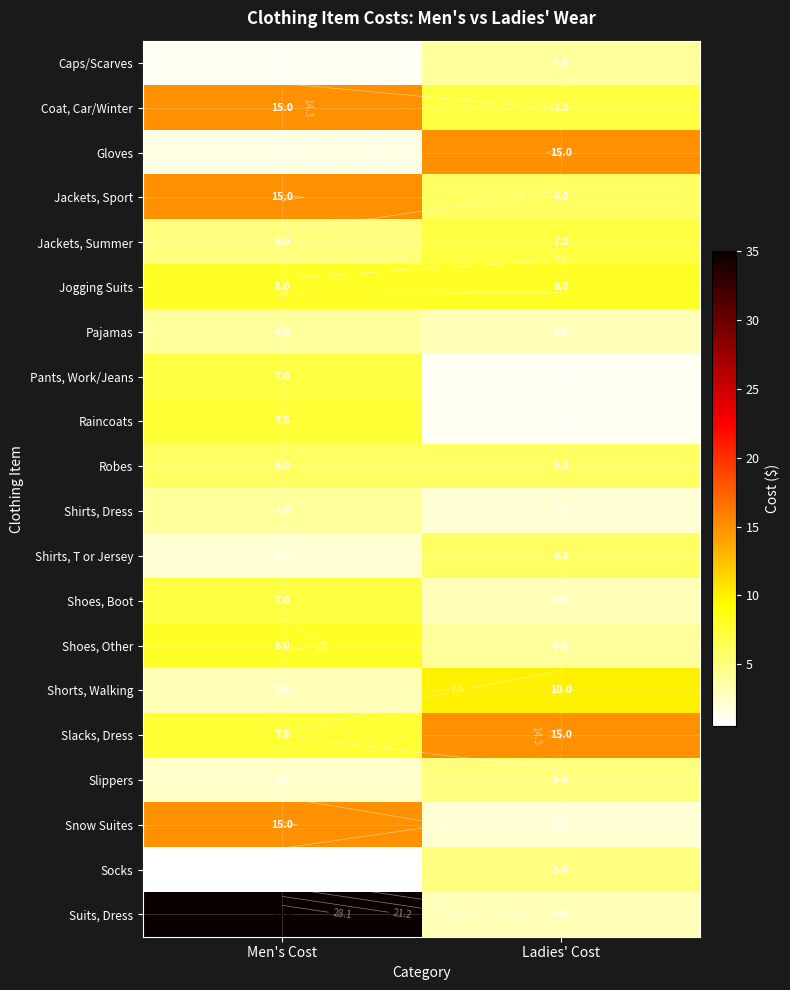

The value of Shoes, Boot at Ladies' Cost is 1.6. True or false?

False